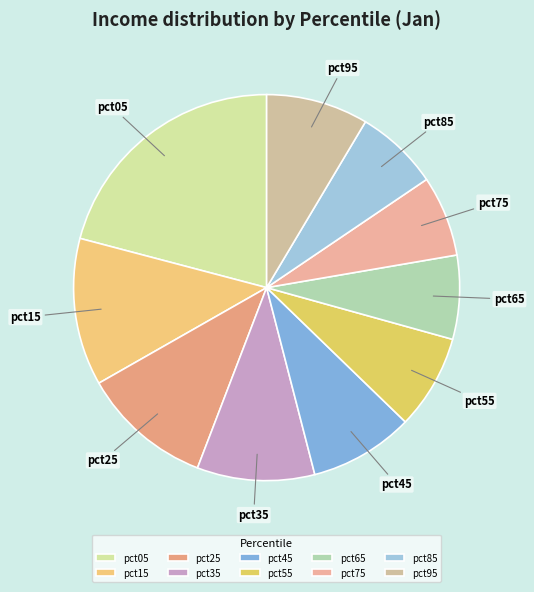

Which category has the biggest portion of the pie?

pct05